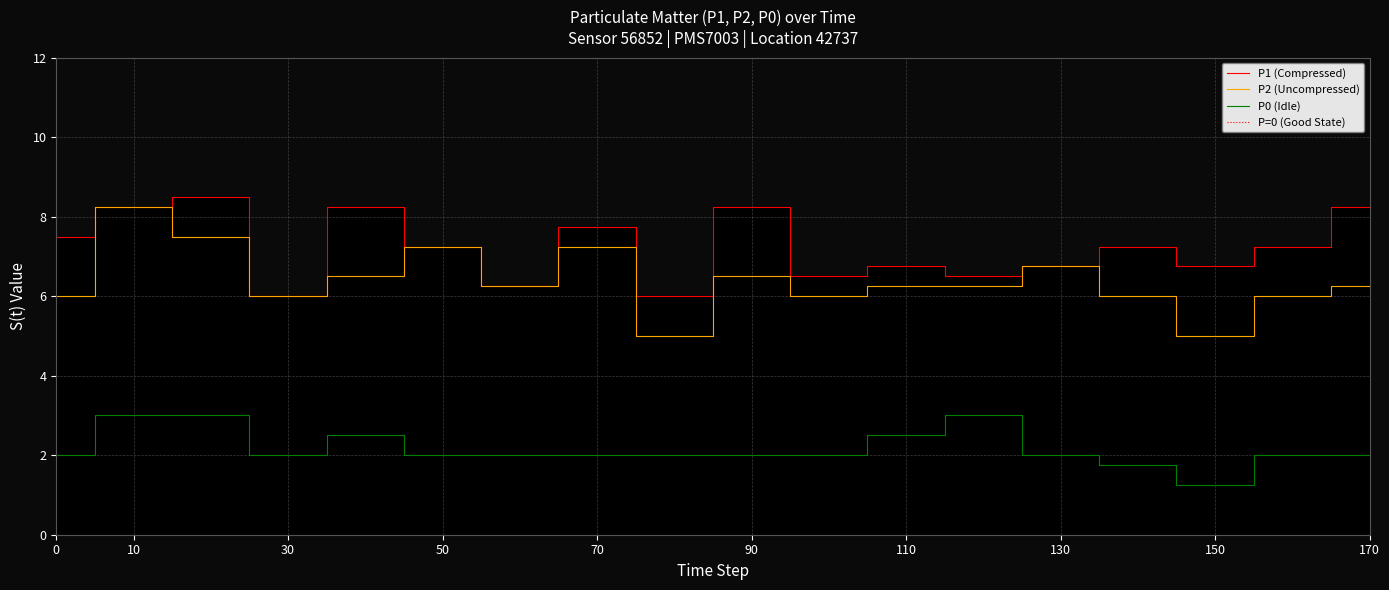

What is the maximum value for P0 (Idle)?

3.0